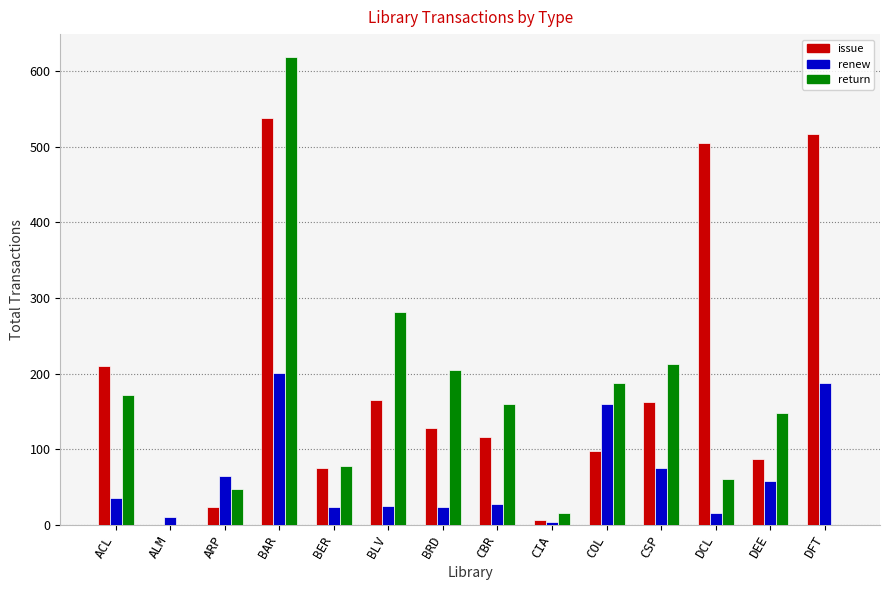

Is it true that return equals 148 at DEE?

True